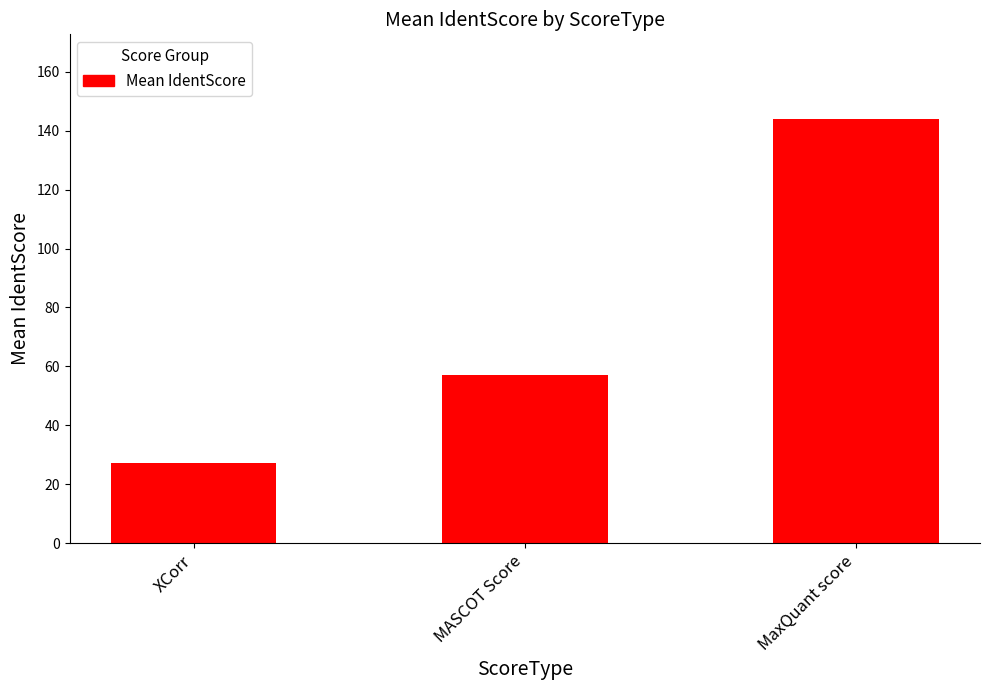

Which label corresponds to the smallest value in the chart?

XCorr